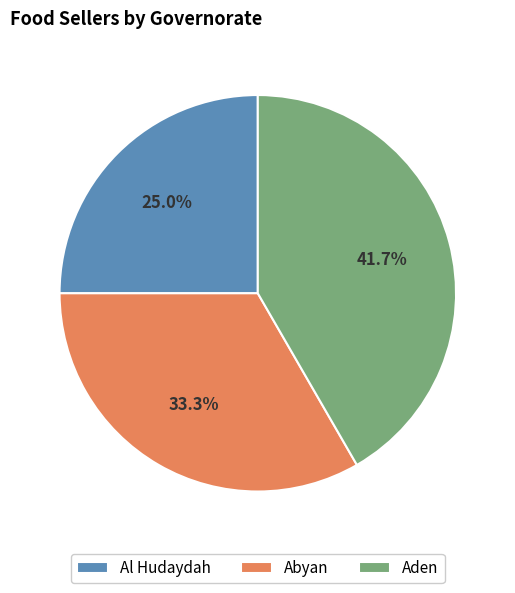

To the nearest percent, what is the combined percentage of Al Hudaydah and Abyan?

58%